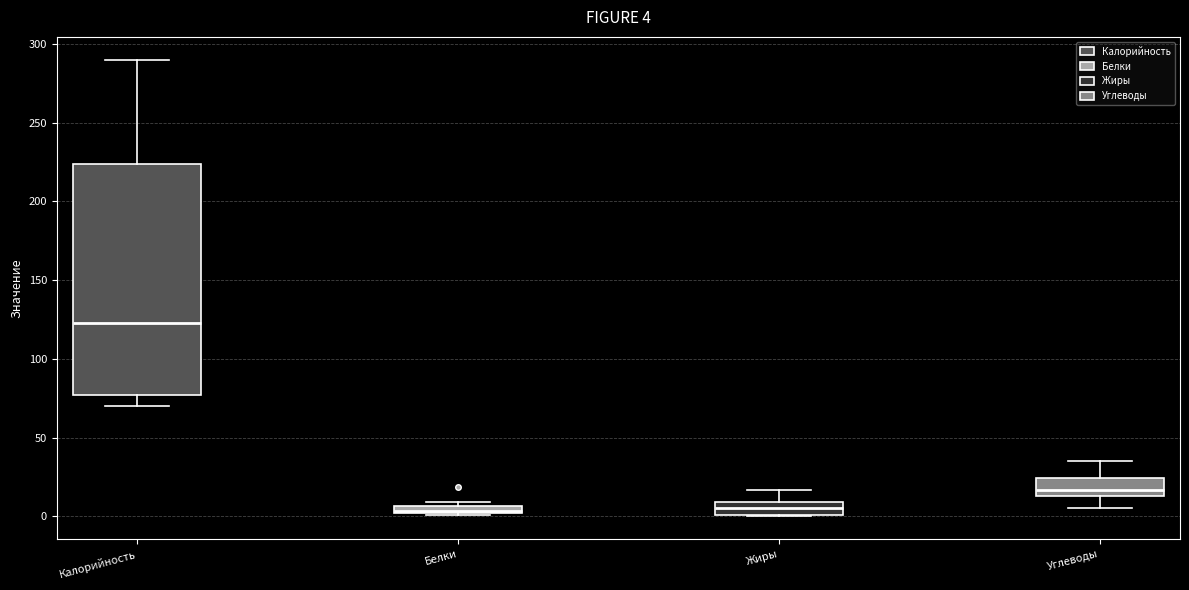

Comparing the boxes themselves (not the whiskers), which one is the tallest?

Калорийность